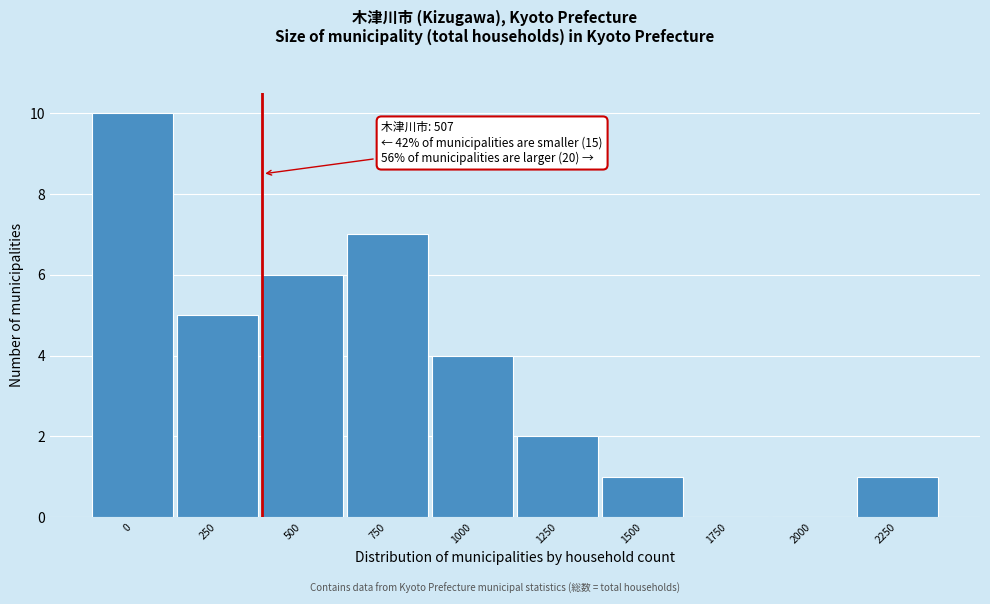

Reading right to left, transcribe all the data shown in this chart.

2250=1	2000=0	1750=0	1500=1	1250=2	1000=4	750=7	500=6	250=5	0=10